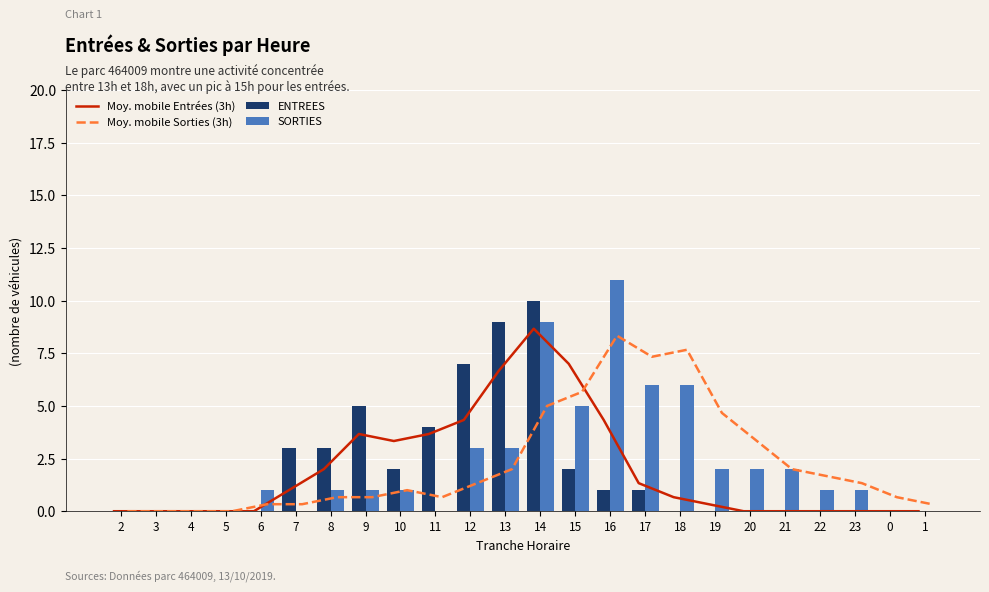

Reading left to right, extract all data points from this chart.

Moy. mobile Entrées (3h): 0.0	0.0	0.0	0.0	0.0	1.0	2.0	3.7	3.3	3.7	4.3	6.7	8.7	7.0	4.3	1.3	0.7	0.3	0.0	0.0	0.0	0.0	0.0	0.0
Moy. mobile Sorties (3h): 0.0	0.0	0.0	0.0	0.3	0.3	0.7	0.7	1.0	0.7	1.3	2.0	5.0	5.7	8.3	7.3	7.7	4.7	3.3	2.0	1.7	1.3	0.7	0.3
ENTREES: 0.0	0.0	0.0	0.0	0.0	3.0	3.0	5.0	2.0	4.0	7.0	9.0	10.0	2.0	1.0	1.0	0.0	0.0	0.0	0.0	0.0	0.0	0.0	0.0
SORTIES: 0.0	0.0	0.0	0.0	1.0	0.0	1.0	1.0	1.0	0.0	3.0	3.0	9.0	5.0	11.0	6.0	6.0	2.0	2.0	2.0	1.0	1.0	0.0	0.0